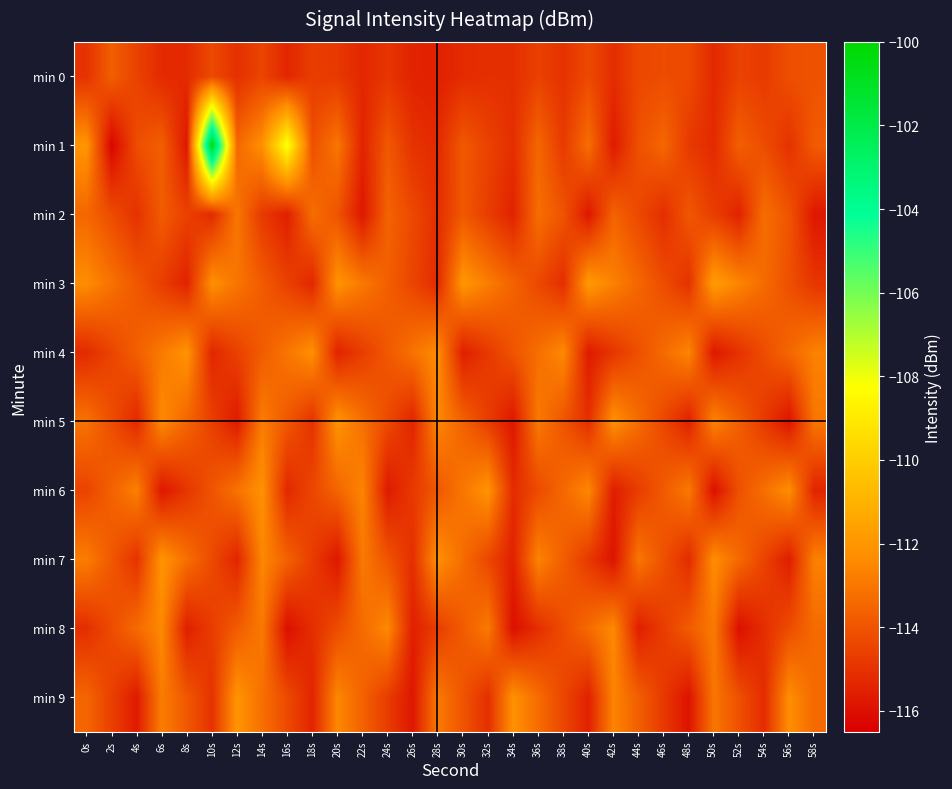

Reading right to left, extract all data points from this chart.

min 0: 58s=-114.1	56s=-114.2	54s=-114.8	52s=-114.5	50s=-115.3	48s=-114.3	46s=-114.2	44s=-114.4	42s=-115.1	40s=-114.3	38s=-115.0	36s=-114.6	34s=-115.1	32s=-115.1	30s=-115.2	28s=-115.5	26s=-115.4	24s=-114.9	22s=-115.3	20s=-114.8	18s=-114.7	16s=-115.4	14s=-114.5	12s=-115.1	10s=-114.3	8s=-115.2	6s=-115.2	4s=-114.5	2s=-113.7	0s=-115.0
min 1: 58s=-113.8	56s=-115.0	54s=-114.2	52s=-113.7	50s=-115.2	48s=-114.8	46s=-113.5	44s=-114.1	42s=-115.7	40s=-113.2	38s=-114.8	36s=-113.5	34s=-115.1	32s=-114.5	30s=-113.9	28s=-115.2	26s=-115.0	24s=-113.9	22s=-115.4	20s=-113.0	18s=-114.2	16s=-108.0	14s=-112.2	12s=-113.4	10s=-100.5	8s=-115.8	6s=-113.7	4s=-114.2	2s=-116.3	0s=-112.1
min 2: 58s=-115.8	56s=-114.0	54s=-113.2	52s=-115.5	50s=-114.7	48s=-113.9	46s=-115.1	44s=-114.3	42s=-113.6	40s=-115.8	38s=-114.0	36s=-113.2	34s=-115.5	32s=-114.7	30s=-113.9	28s=-115.1	26s=-114.3	24s=-113.6	22s=-115.8	20s=-114.0	18s=-113.2	16s=-115.6	14s=-114.8	12s=-113.0	10s=-115.2	8s=-114.6	6s=-113.8	4s=-115.0	2s=-114.2	0s=-113.5
min 3: 58s=-114.9	56s=-114.1	54s=-113.4	52s=-112.6	50s=-111.8	48s=-115.0	46s=-114.2	44s=-113.5	42s=-112.7	40s=-111.9	38s=-115.1	36s=-114.3	34s=-113.6	32s=-112.8	30s=-112.0	28s=-115.2	26s=-114.5	24s=-113.7	22s=-112.9	20s=-112.1	18s=-115.3	16s=-114.6	14s=-113.8	12s=-113.0	10s=-112.2	8s=-115.5	6s=-114.7	4s=-113.9	2s=-113.1	0s=-112.3
min 4: 58s=-112.7	56s=-113.5	54s=-114.2	52s=-115.0	50s=-115.8	48s=-112.6	46s=-113.3	44s=-114.1	42s=-114.9	40s=-115.7	38s=-112.5	36s=-113.2	34s=-114.0	32s=-114.8	30s=-115.6	28s=-112.3	26s=-113.1	24s=-113.9	22s=-114.7	20s=-115.5	18s=-112.2	16s=-113.0	14s=-113.8	12s=-114.6	10s=-115.3	8s=-112.1	6s=-112.9	4s=-113.7	2s=-114.5	0s=-115.2
min 5: 58s=-113.0	56s=-115.9	54s=-114.8	52s=-113.7	50s=-112.6	48s=-115.5	46s=-114.4	44s=-113.3	42s=-112.2	40s=-115.1	38s=-114.0	36s=-112.9	34s=-115.8	32s=-114.7	30s=-113.6	28s=-112.5	26s=-115.4	24s=-114.3	22s=-113.2	20s=-112.1	18s=-115.0	16s=-113.9	14s=-112.8	12s=-115.7	10s=-114.6	8s=-113.5	6s=-112.4	4s=-115.3	2s=-114.2	0s=-113.1
min 6: 58s=-115.4	56s=-112.3	54s=-113.2	52s=-114.1	50s=-116.0	48s=-112.9	46s=-113.8	44s=-114.7	42s=-115.6	40s=-112.5	38s=-113.4	36s=-114.3	34s=-115.2	32s=-112.1	30s=-113.0	28s=-113.9	26s=-114.8	24s=-115.7	22s=-112.6	20s=-113.5	18s=-114.4	16s=-115.3	14s=-112.2	12s=-113.1	10s=-114.0	8s=-114.9	6s=-115.8	4s=-112.7	2s=-113.6	0s=-114.5
min 7: 58s=-112.7	56s=-115.6	54s=-114.5	52s=-113.4	50s=-112.3	48s=-115.2	46s=-114.1	44s=-113.0	42s=-115.9	40s=-114.8	38s=-113.7	36s=-112.6	34s=-115.5	32s=-114.4	30s=-113.3	28s=-112.2	26s=-115.1	24s=-114.0	22s=-112.9	20s=-115.8	18s=-114.7	16s=-113.6	14s=-112.5	12s=-115.4	10s=-114.3	8s=-113.2	6s=-112.1	4s=-115.0	2s=-113.9	0s=-112.8
min 8: 58s=-113.3	56s=-114.2	54s=-115.1	52s=-116.0	50s=-112.9	48s=-113.8	46s=-114.7	44s=-115.6	42s=-112.5	40s=-113.3	38s=-114.2	36s=-115.1	34s=-116.0	32s=-112.9	30s=-113.8	28s=-114.7	26s=-115.6	24s=-112.5	22s=-113.3	20s=-114.2	18s=-115.1	16s=-116.0	14s=-112.9	12s=-113.8	10s=-114.7	8s=-115.6	6s=-112.5	4s=-113.3	2s=-114.2	0s=-115.1
min 9: 58s=-113.4	56s=-112.3	54s=-115.2	52s=-114.1	50s=-113.0	48s=-115.9	46s=-114.8	44s=-113.7	42s=-112.6	40s=-115.5	38s=-114.4	36s=-113.3	34s=-112.2	32s=-115.1	30s=-114.0	28s=-112.9	26s=-115.8	24s=-114.7	22s=-113.6	20s=-112.5	18s=-115.4	16s=-114.3	14s=-113.2	12s=-112.1	10s=-115.0	8s=-113.9	6s=-112.8	4s=-115.7	2s=-114.6	0s=-113.5